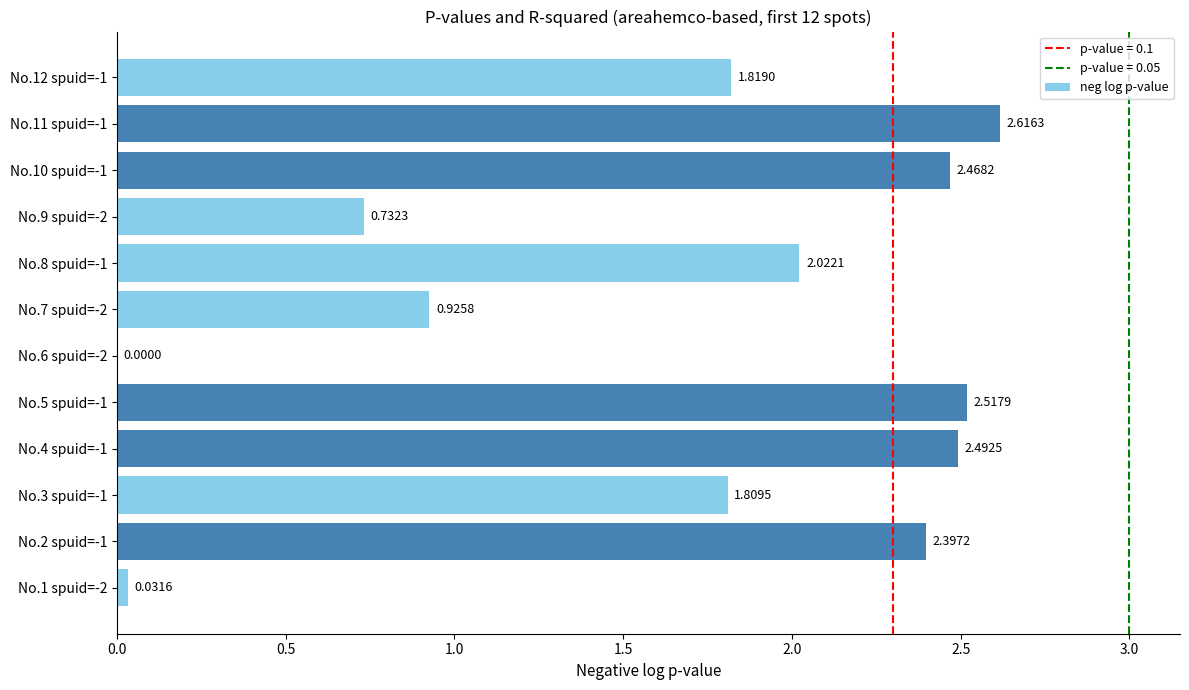

Which label corresponds to the largest value in the chart?

No.11 spuid=-1